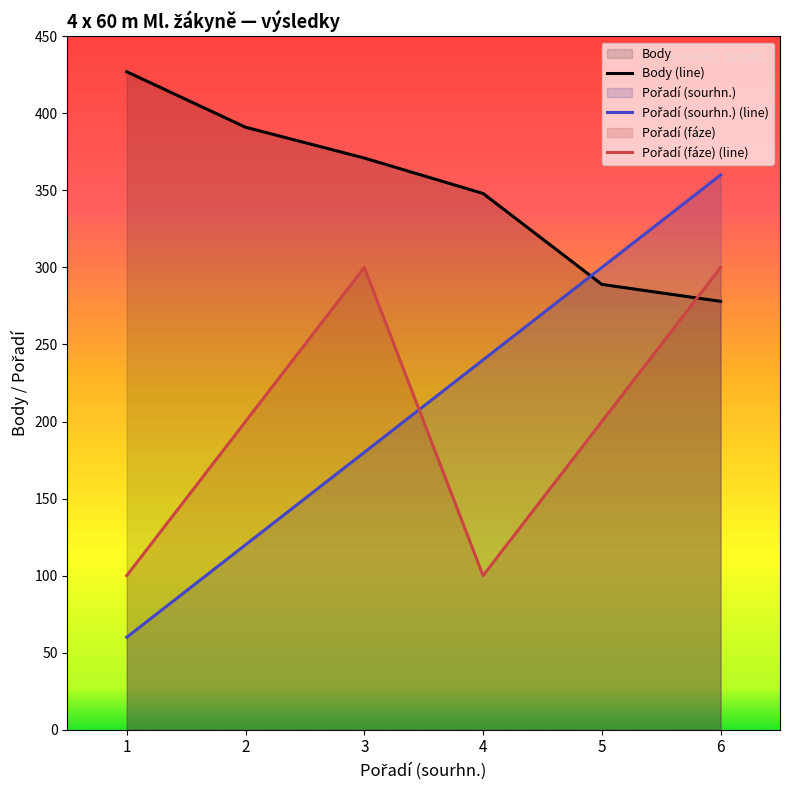

The value of Pořadí (fáze) (line) at 3 is 159. True or false?

False